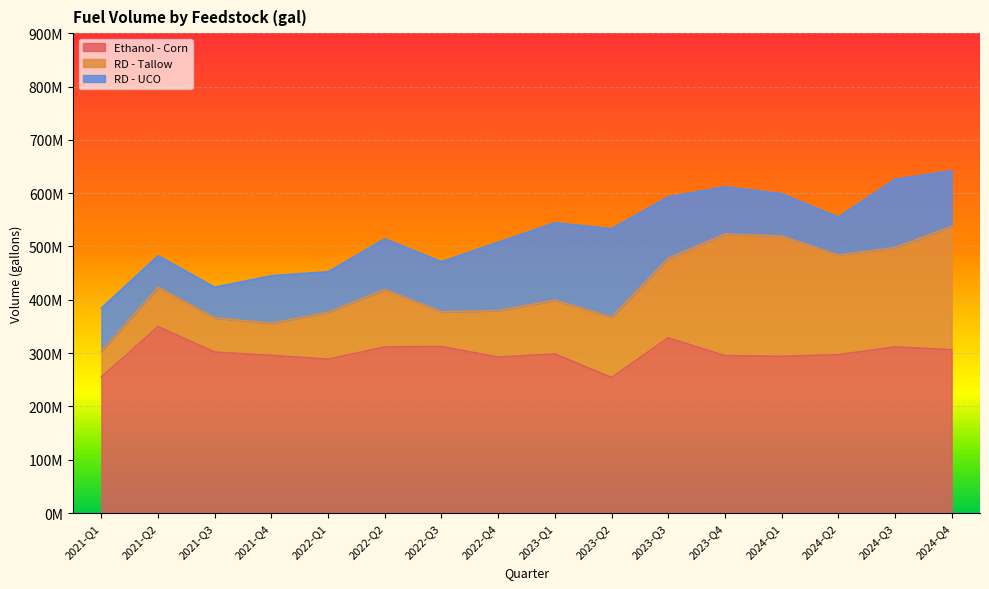

Reading left to right, transcribe all the data shown in this chart.

Ethanol - Corn: 255070842	349706229	301898029	295752869	288691395	311667752	312395934	292545221	298404124	254330682	328655034	295266329	294068419	297057667	311674184	306386748
RD - Tallow: 48680629	73708925	64277113	60285079	88019352	107619798	65064766	87236011	100889396	113215185	148915937	228133592	225477491	186791655	186204852	231483385
RD - UCO: 80800501	59225747	57459087	89164045	75947990	94964524	94011535	128171054	145112910	165969490	115389130	88461407	79501557	71229078	128140205	103991979